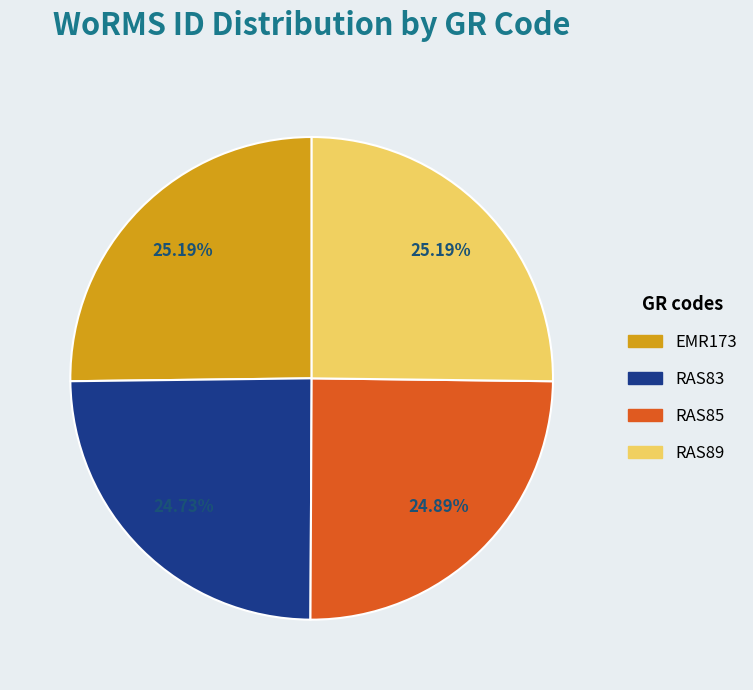

What is the ratio of the value at RAS89 to the value at EMR173?

1.0